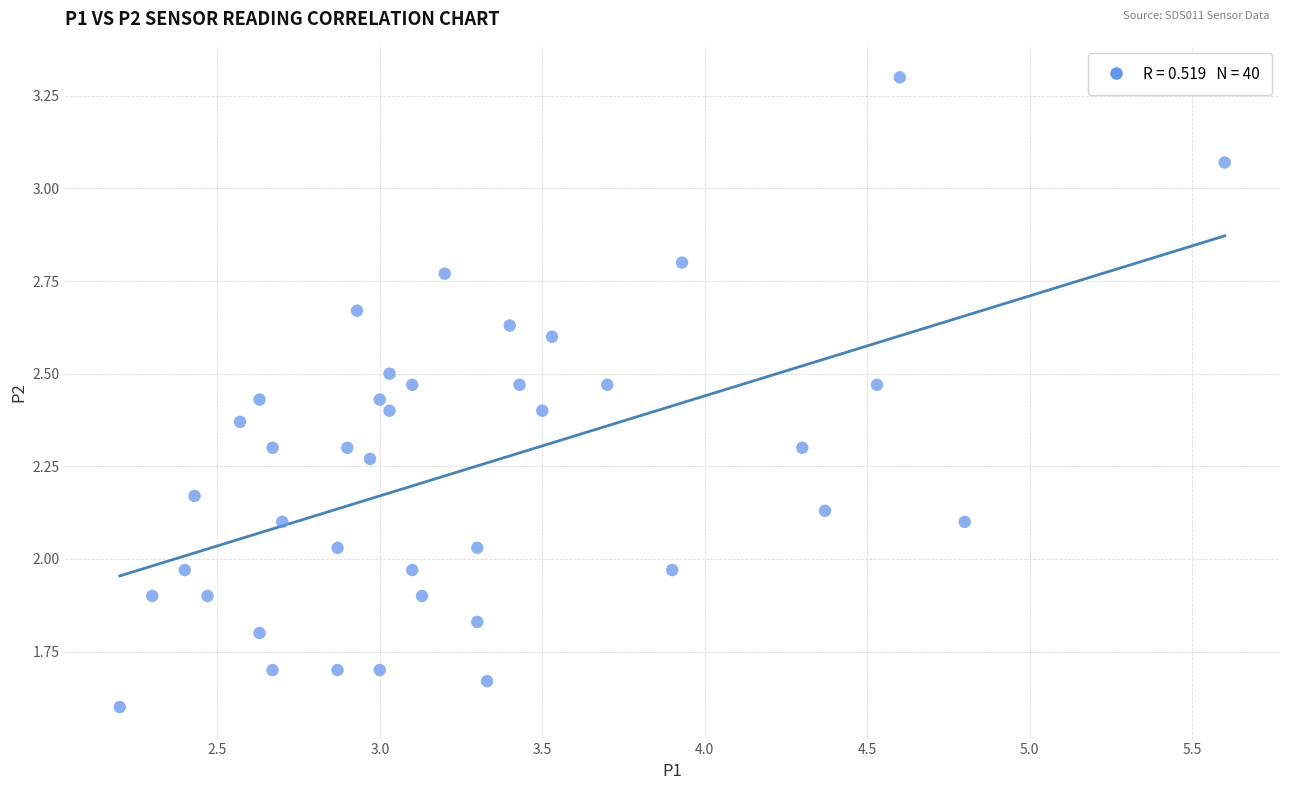

What is the range of X values (max minus min)?

3.4